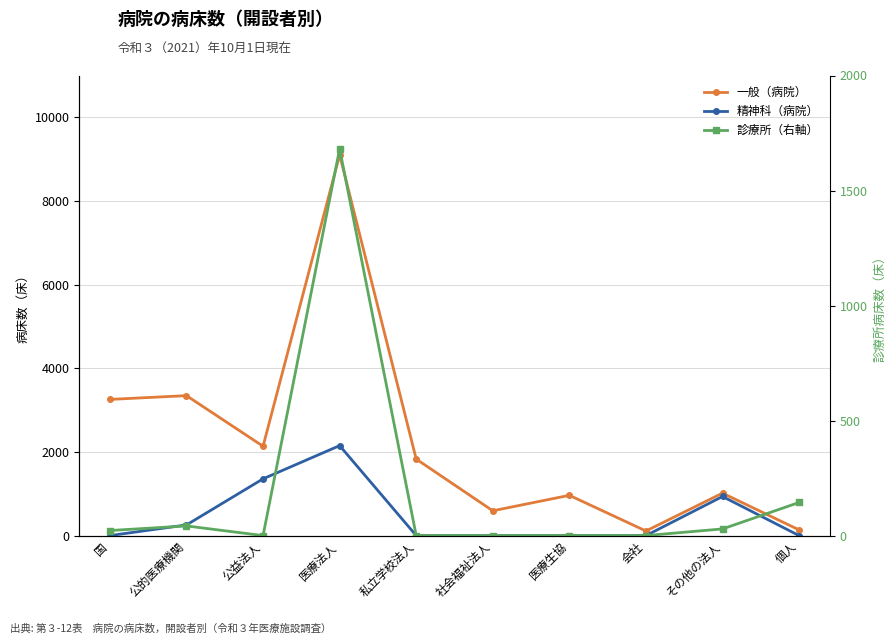

Reading right to left, transcribe all the data shown in this chart.

一般（病院）: 136	1015	110	963	593	1829	9104	2136	3346	3256
精神科（病院）: 0	935	0	0	0	0	2151	1357	255	0
診療所（右軸）: 144	29	0	0	0	0	1681	0	42	22